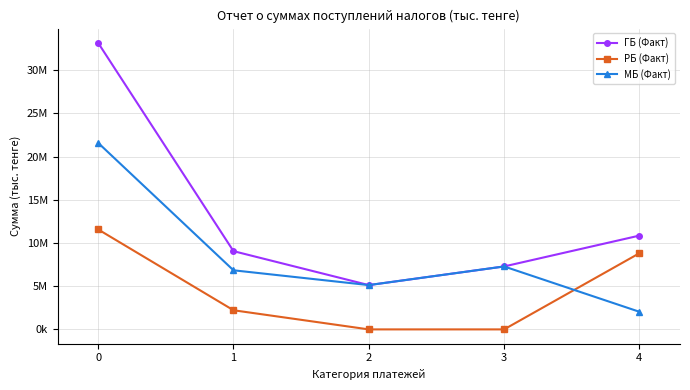

The value of МБ (Факт) at 0 is 21587649. True or false?

True